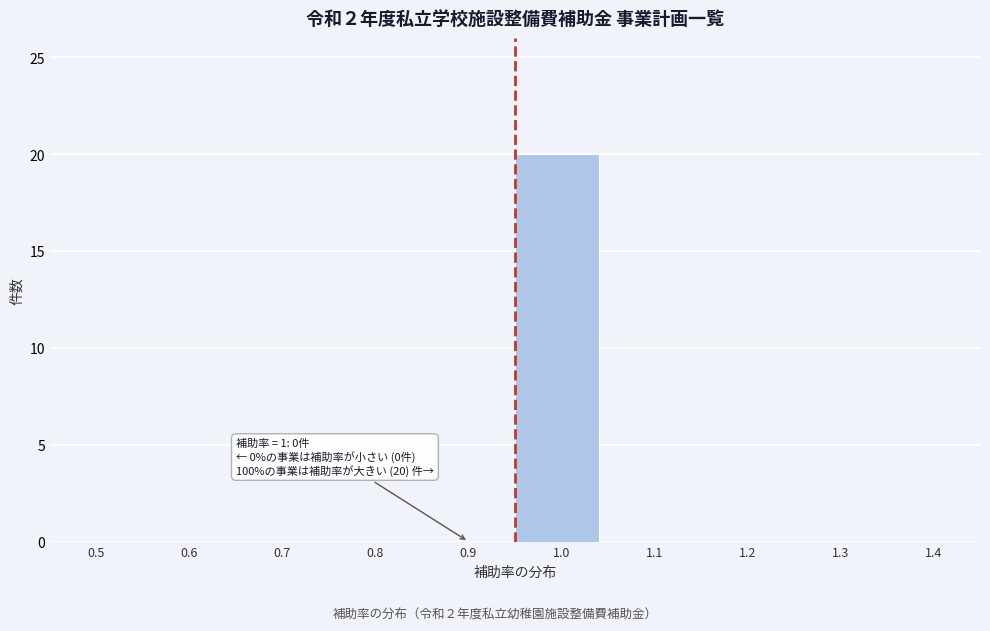

Reading left to right, extract all data points from this chart.

0.5=0	0.6=0	0.7=0	0.8=0	0.9=0	1.0=20	1.1=0	1.2=0	1.3=0	1.4=0